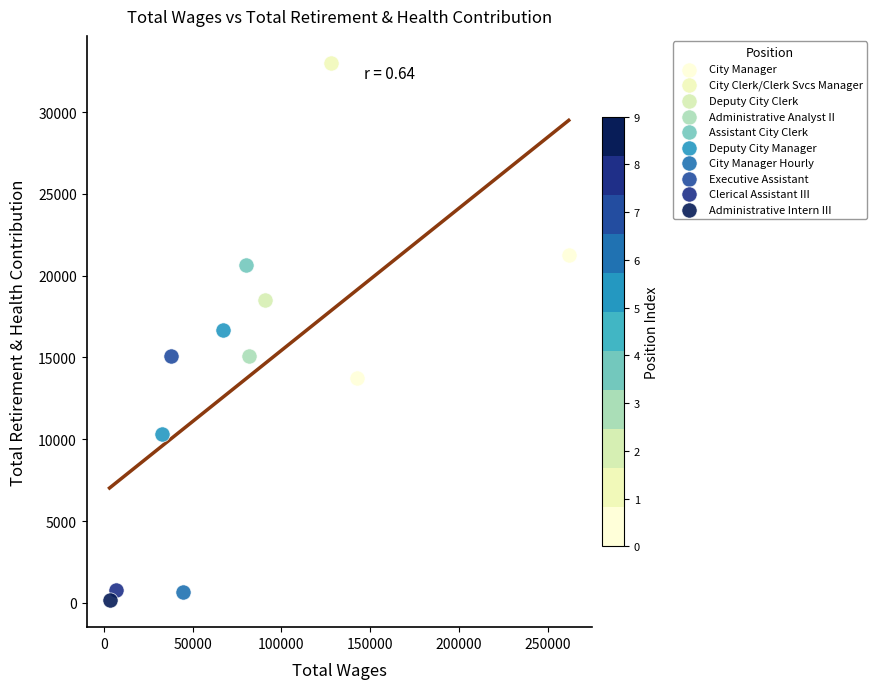

What are all the series names shown in the legend?

City Manager, City Clerk/Clerk Svcs Manager, Deputy City Clerk, Administrative Analyst II, Assistant City Clerk, Deputy City Manager, City Manager Hourly, Executive Assistant, Clerical Assistant III, Administrative Intern III